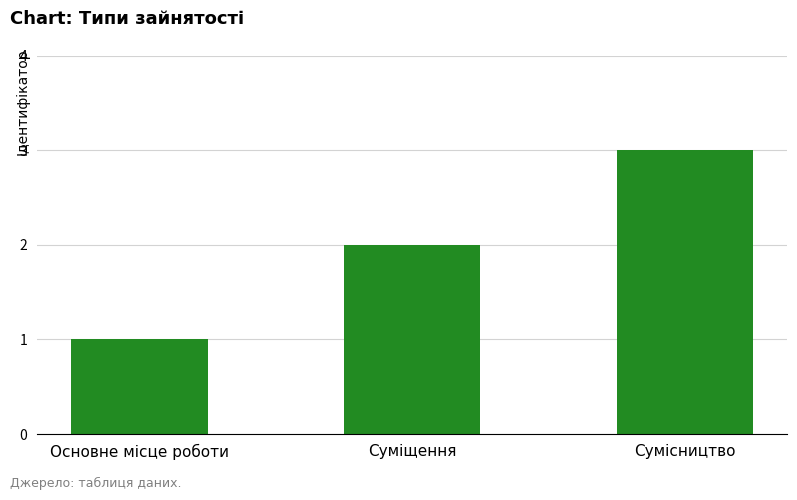

What is the label of the 2nd bar from the left?

Суміщення